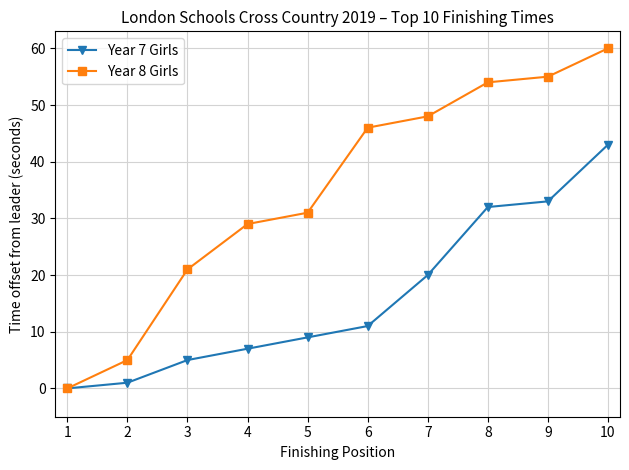

Between 8 and 10, which series saw the biggest shift?

Year 7 Girls